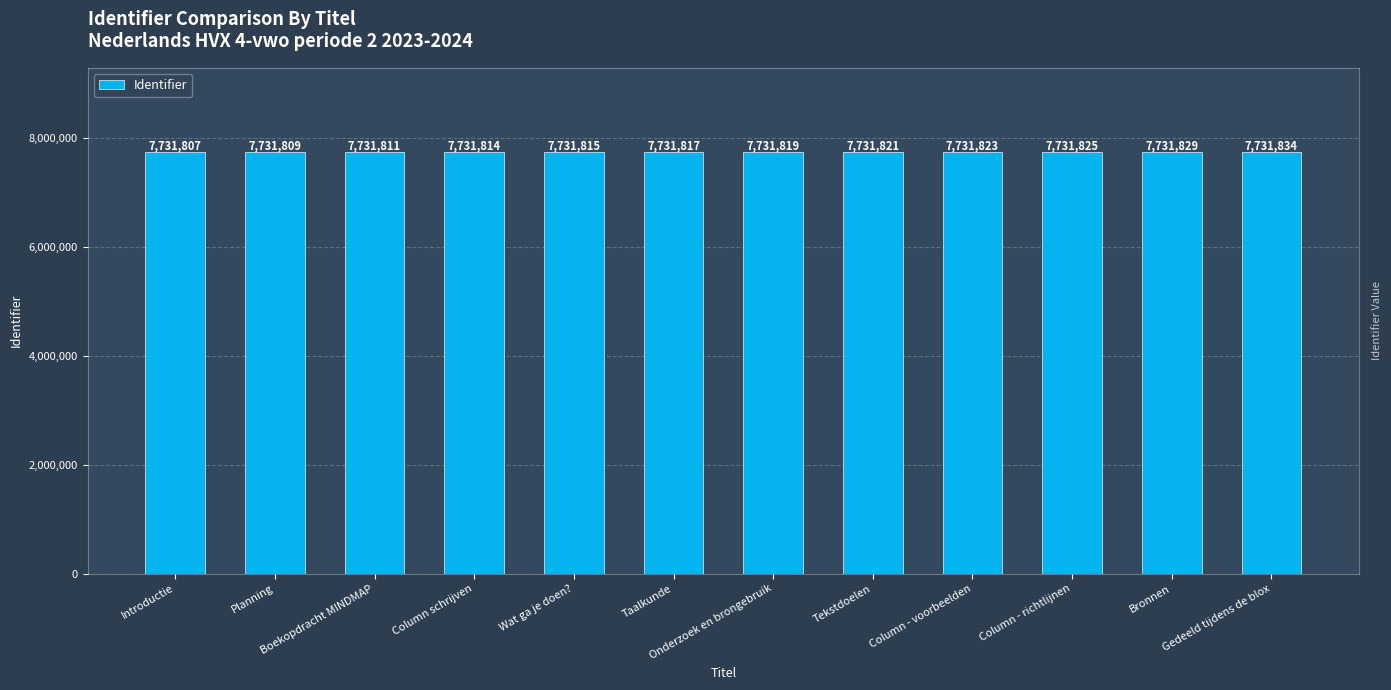

At which category does the chart reach its peak across all series?

Gedeeld tijdens de blox